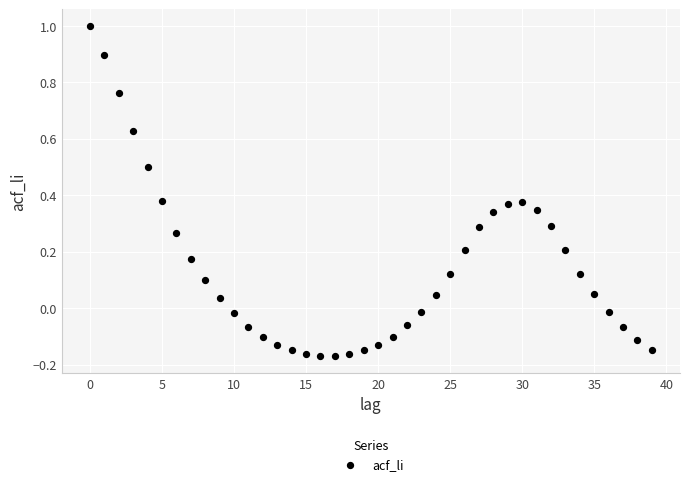

What is the range of Y values (max minus min)?

1.2